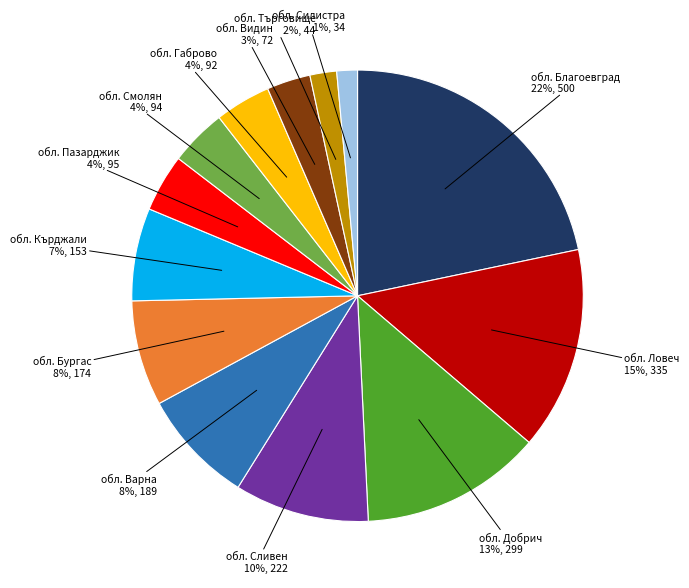

To the nearest percent, what is the average slice percentage?

8%